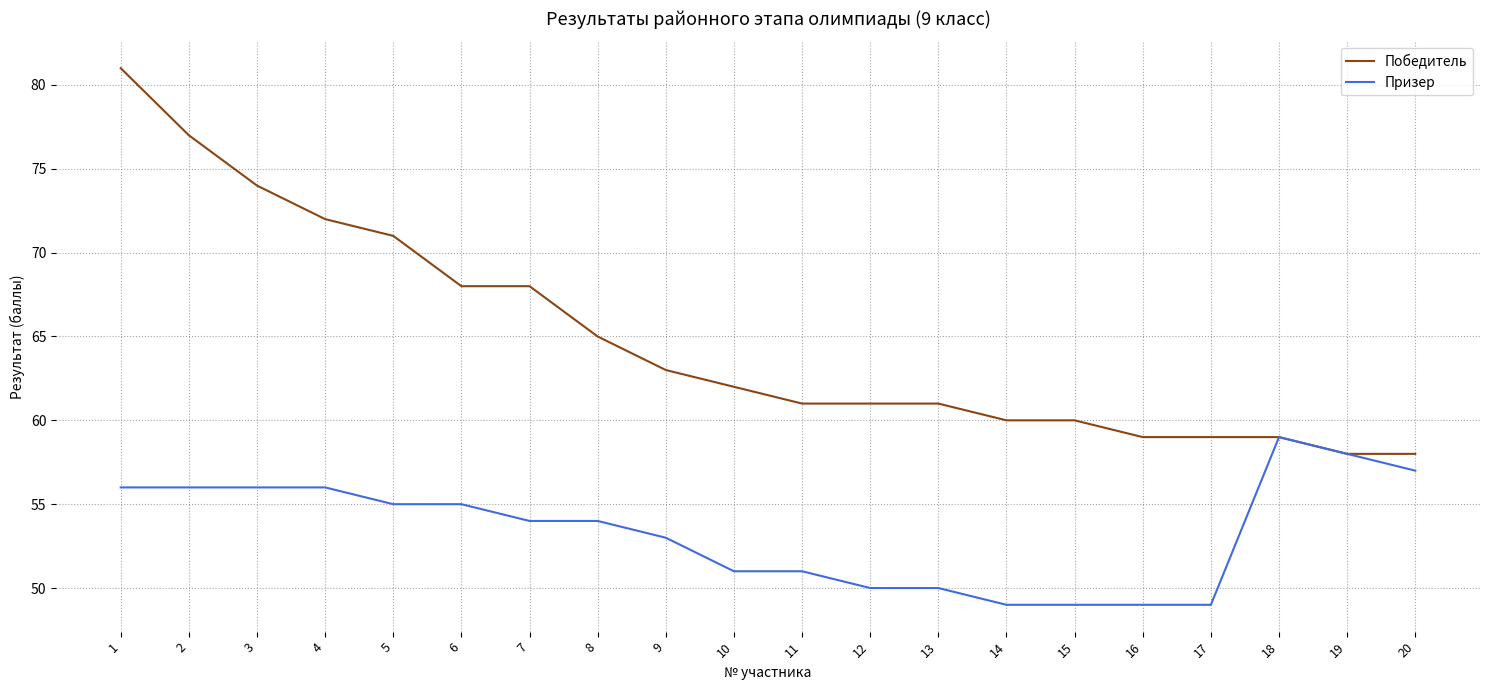

Which series has the largest total across all categories?

Победитель